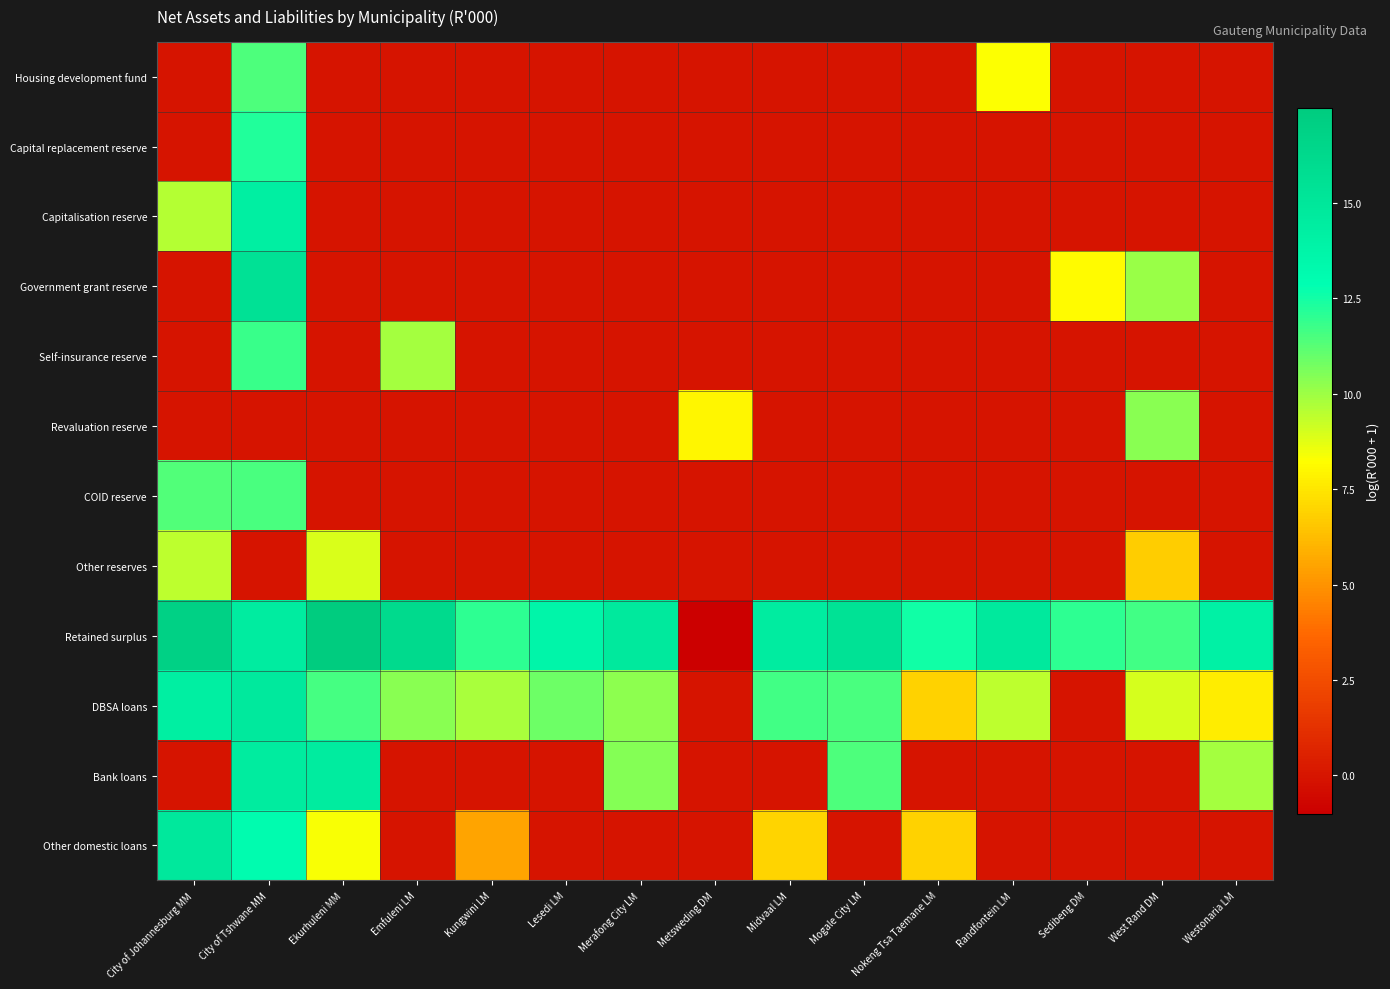

At which category is the sum across all series the highest?

City of Tshwane MM